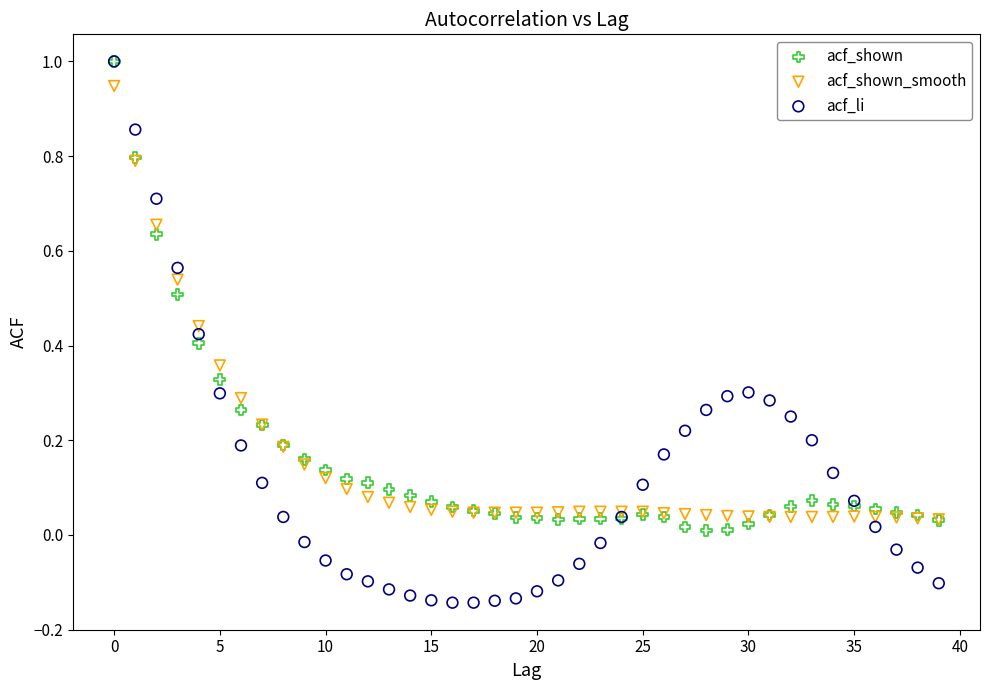

What are all the series names shown in the legend?

acf_shown, acf_shown_smooth, acf_li